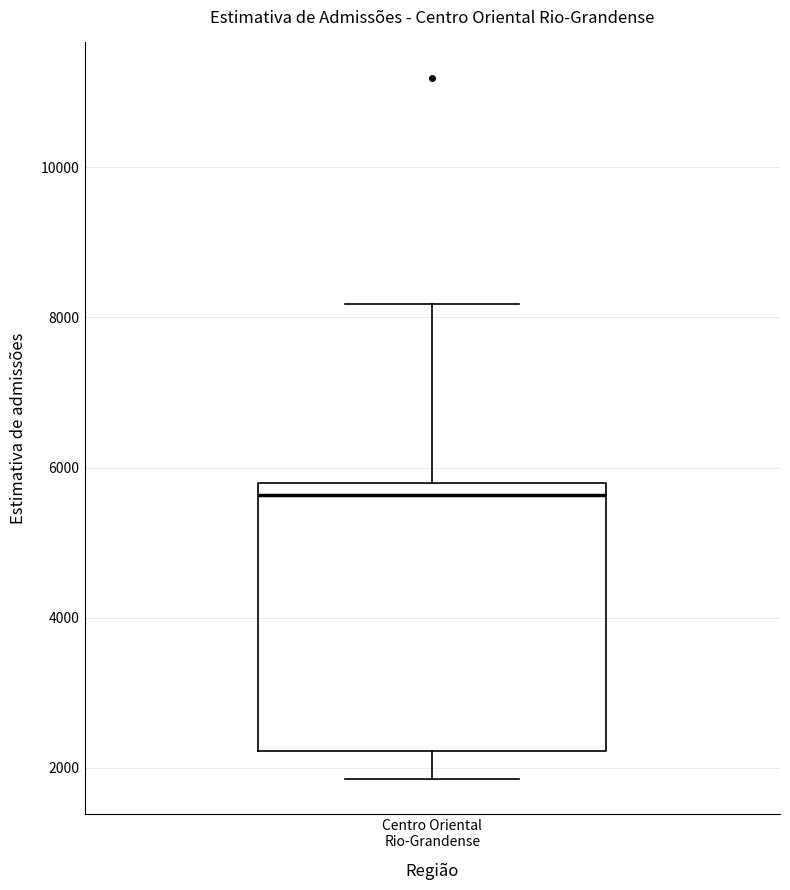

Read this box plot against the y-axis: the position of the median line, the range covered by the box, and the ends of both whiskers. The values are not printed on the chart, so give them approximately, as read against the axis.

median 5600, box 2200 to 5800, whiskers 1800 to 8200